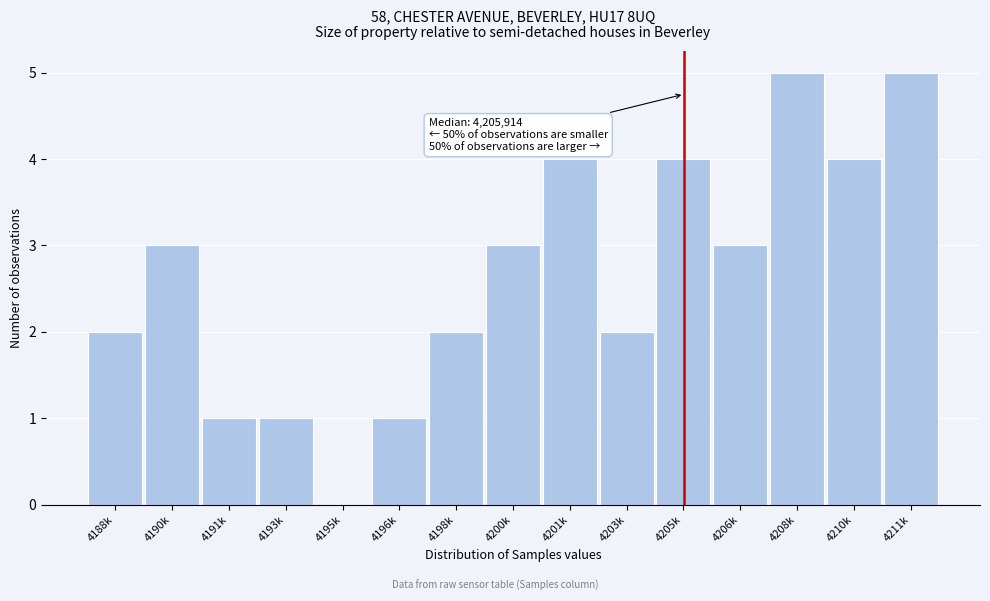

Reading left to right, transcribe all the data shown in this chart.

4188k=2	4190k=3	4191k=1	4193k=1	4195k=0	4196k=1	4198k=2	4200k=3	4201k=4	4203k=2	4205k=4	4206k=3	4208k=5	4210k=4	4211k=5